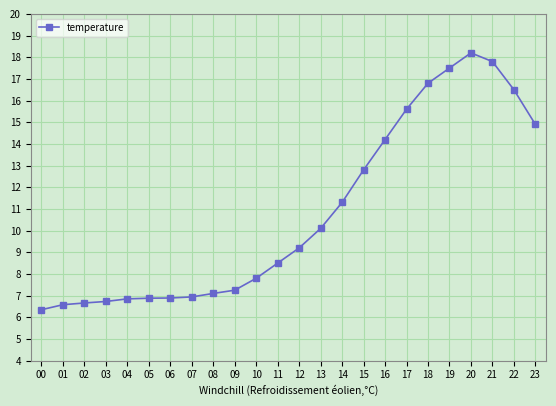

Is it true that the value at 00 is 4.4?

False